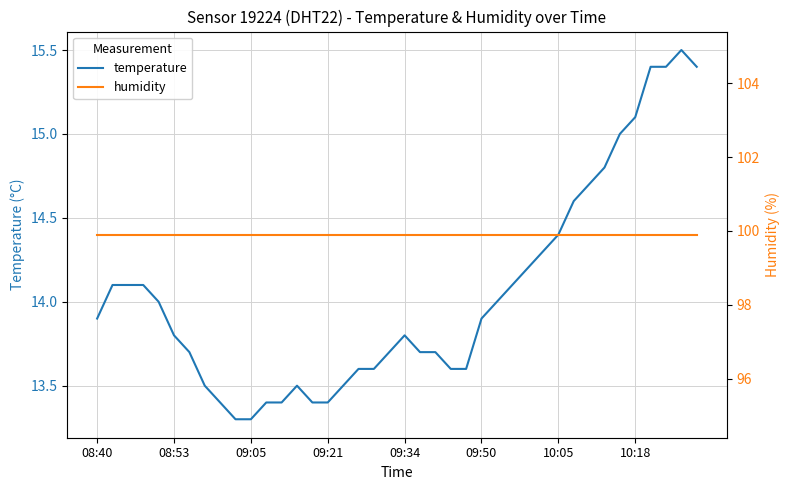

How many lines are shown in the chart?

2